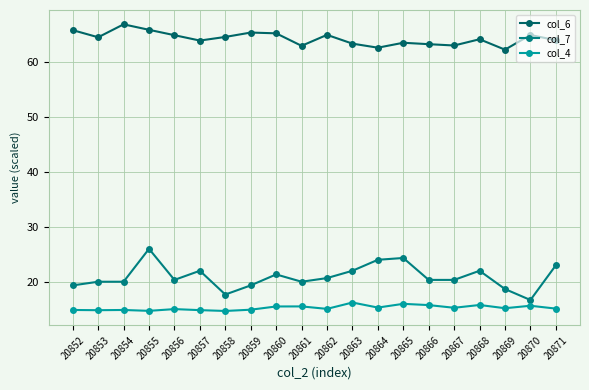

Where is the first local minimum for col_7?

20856